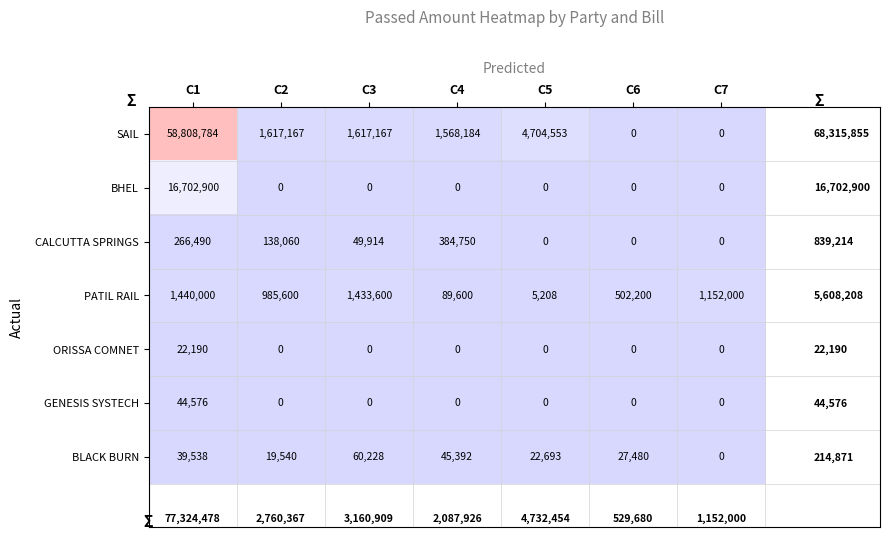

At which category is the sum across all series the highest?

C1